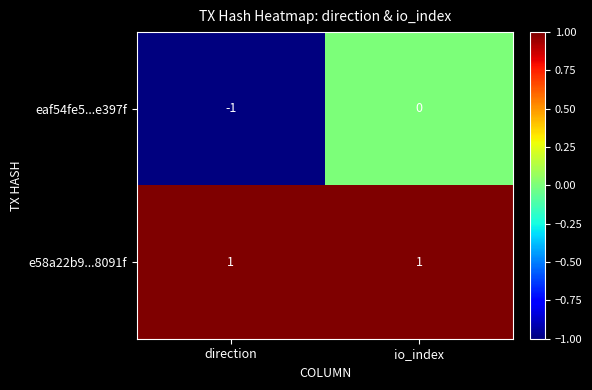

List the series in order of their peak value, highest first.

e58a22b9...8091f, eaf54fe5...e397f